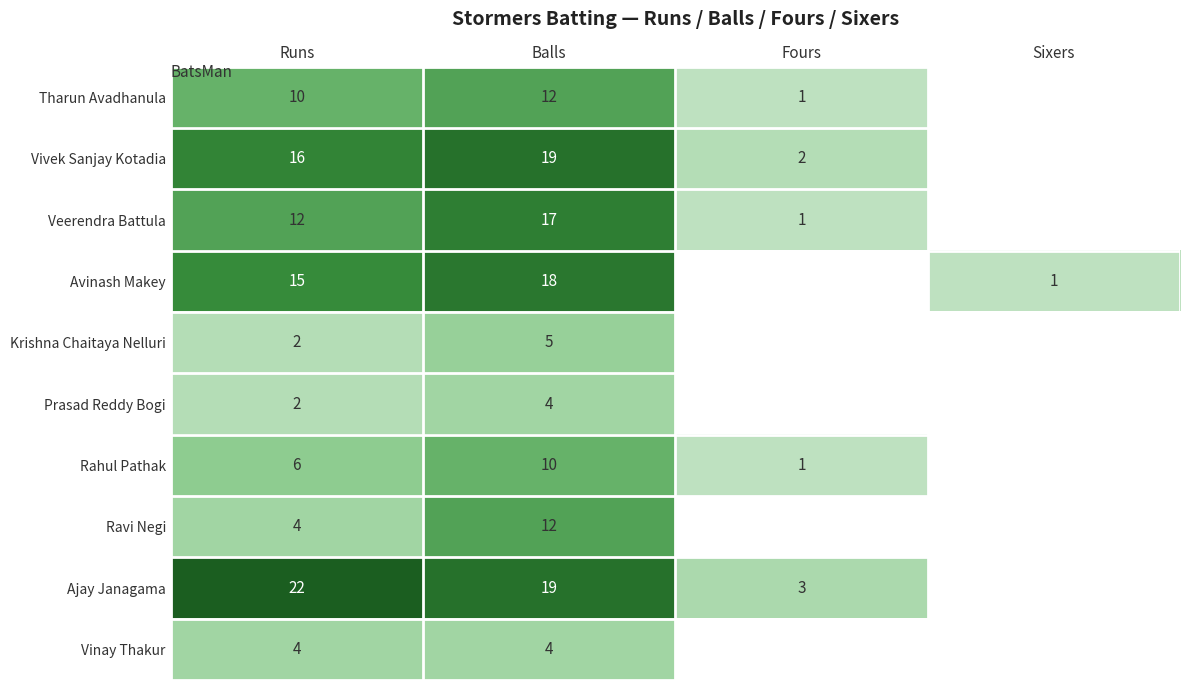

Which label corresponds to the smallest value in the chart?

Fours